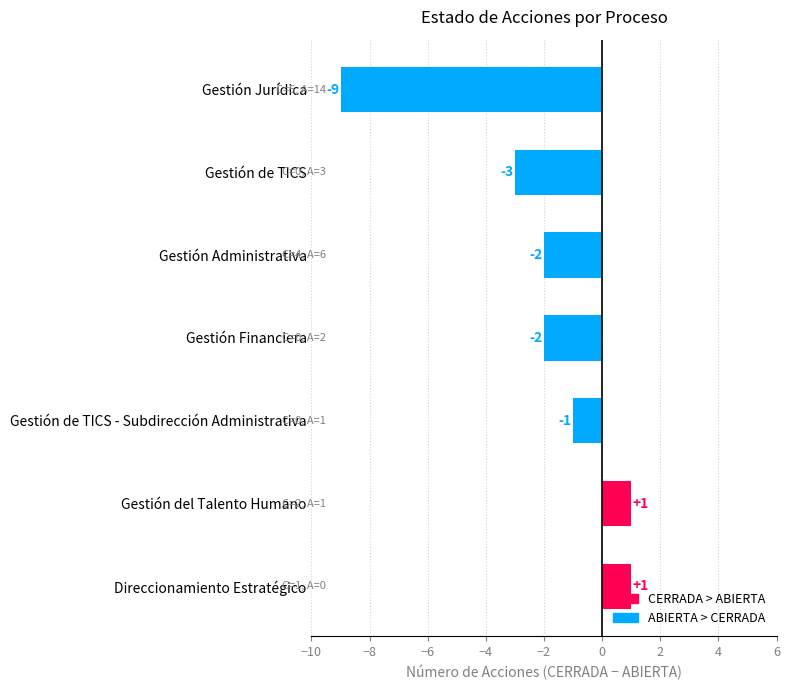

Between Gestión Jurídica and Direccionamiento Estratégico, which is larger?

Direccionamiento Estratégico